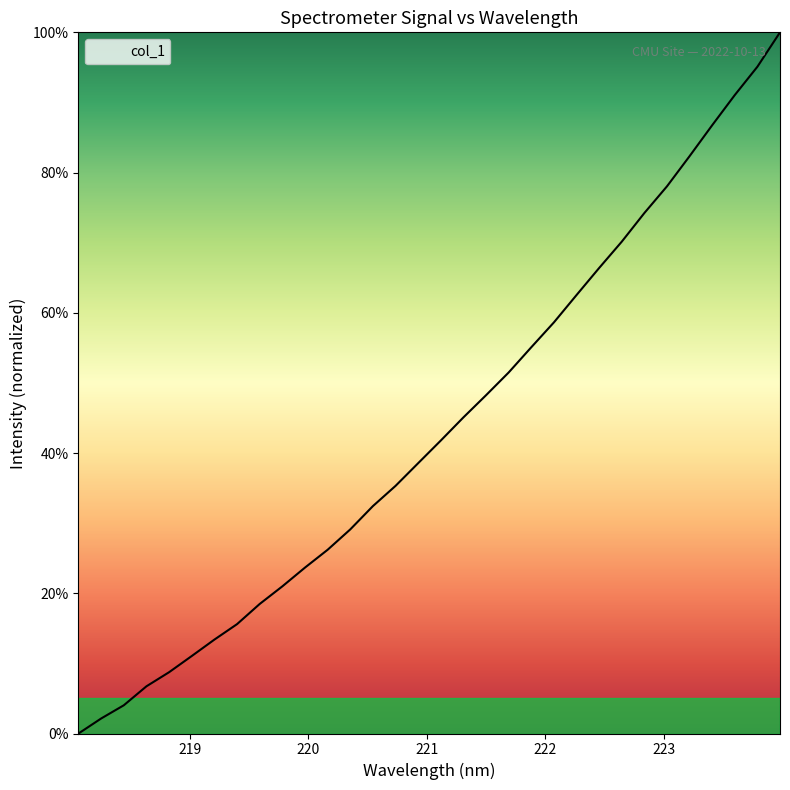

What is the maximum value shown in the chart?

100.0